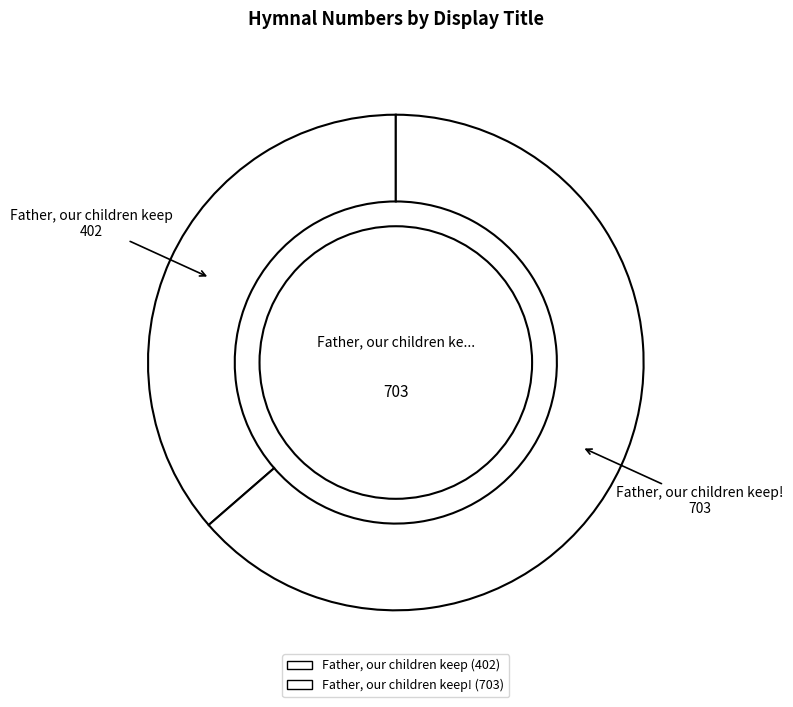

How many slices are in this pie chart?

2